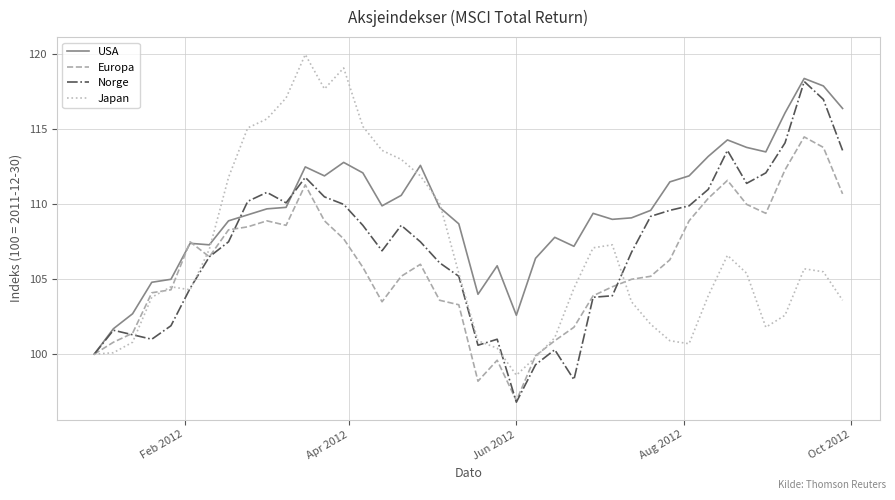

Does the chart have visible grid lines?

Yes